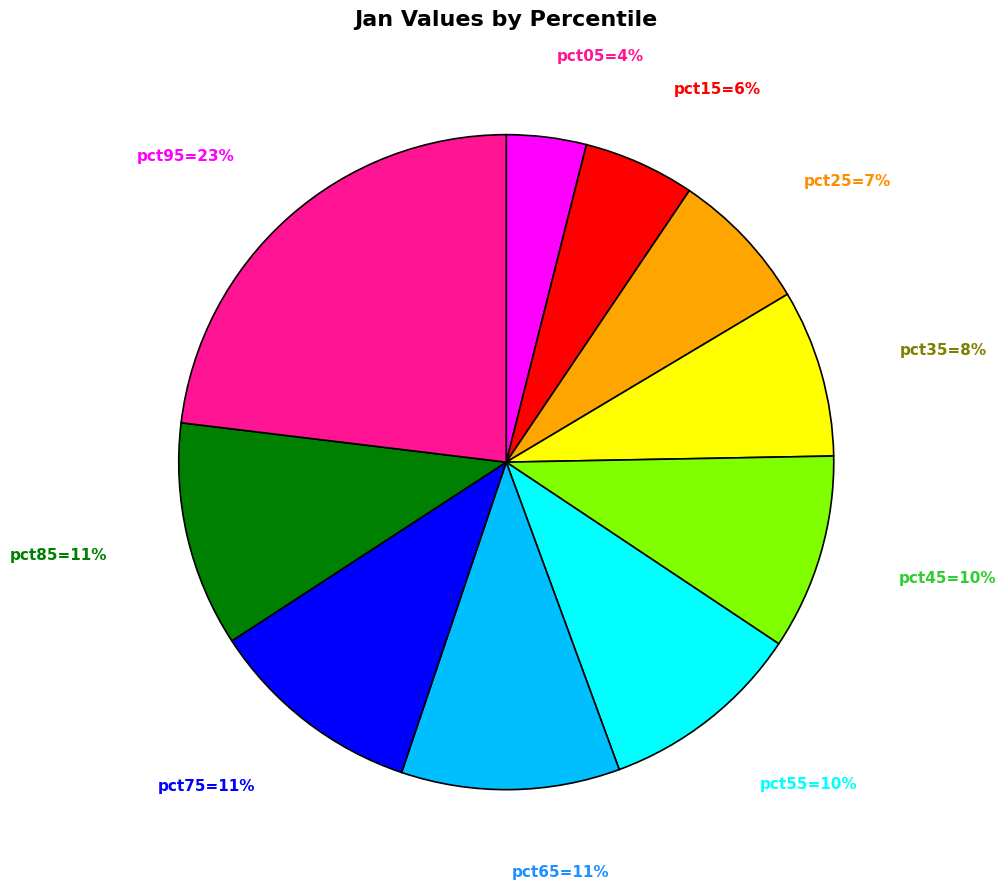

Does any single category account for the majority?

No